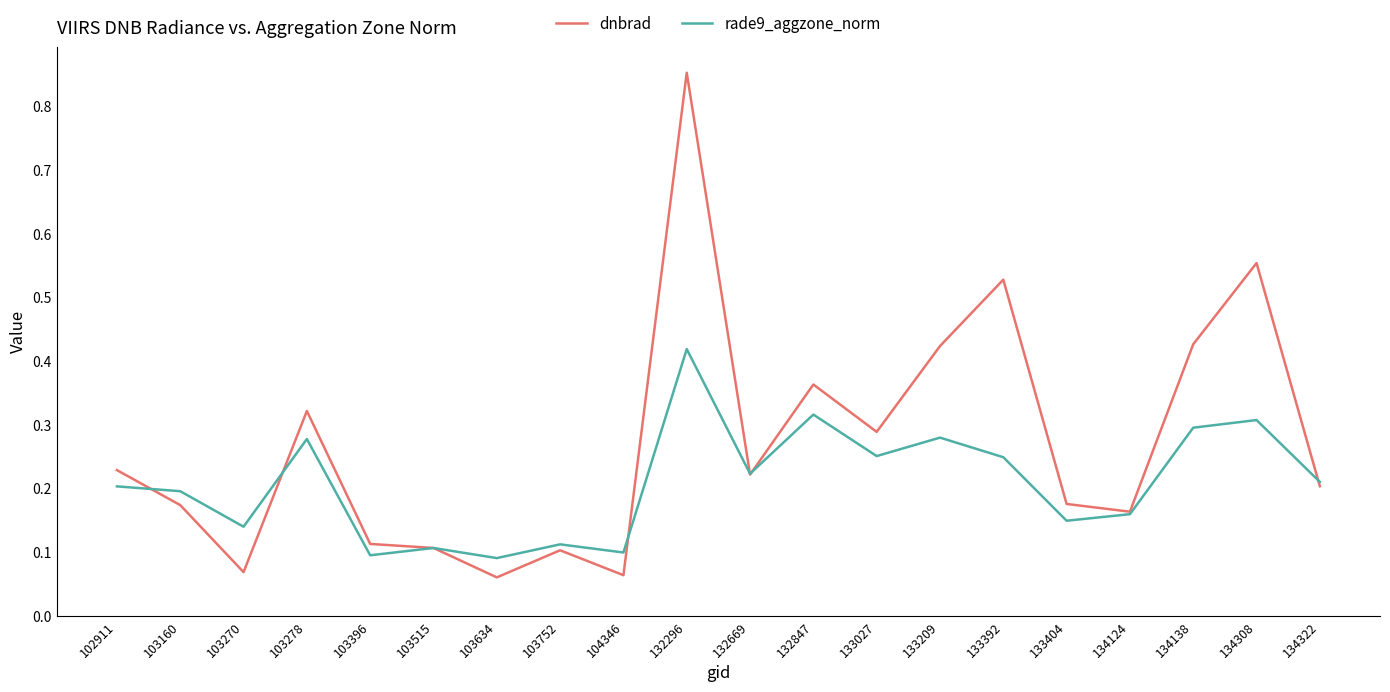

Which series has the largest total across all categories?

dnbrad